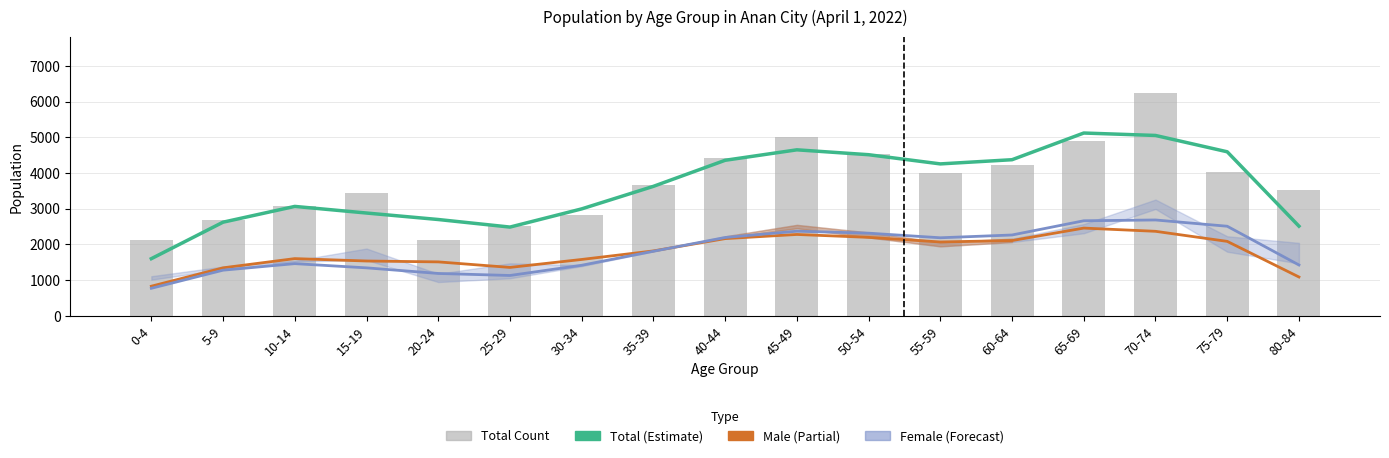

Reading left to right, extract all data points from this chart.

Total (trend): 1601.3	2624.0	3065.7	2880.3	2698.7	2486.7	2996.3	3628.0	4358.0	4651.0	4514.3	4256.7	4374.0	5121.7	5053.7	4596.0	2512.3
Male (trend): 830.0	1345.0	1603.3	1536.0	1511.3	1356.3	1579.3	1819.0	2163.3	2279.7	2198.3	2069.7	2109.0	2458.3	2368.0	2086.0	1088.0
Female (trend): 771.3	1279.0	1462.3	1344.3	1187.3	1130.3	1417.0	1809.0	2194.7	2371.3	2316.0	2187.0	2265.0	2663.3	2685.7	2510.0	1424.3
Total: 2123.0	2681.0	3068.0	3448.0	2125.0	2523.0	2812.0	3654.0	4418.0	5002.0	4533.0	4008.0	4229.0	4885.0	6251.0	4025.0	3512.0